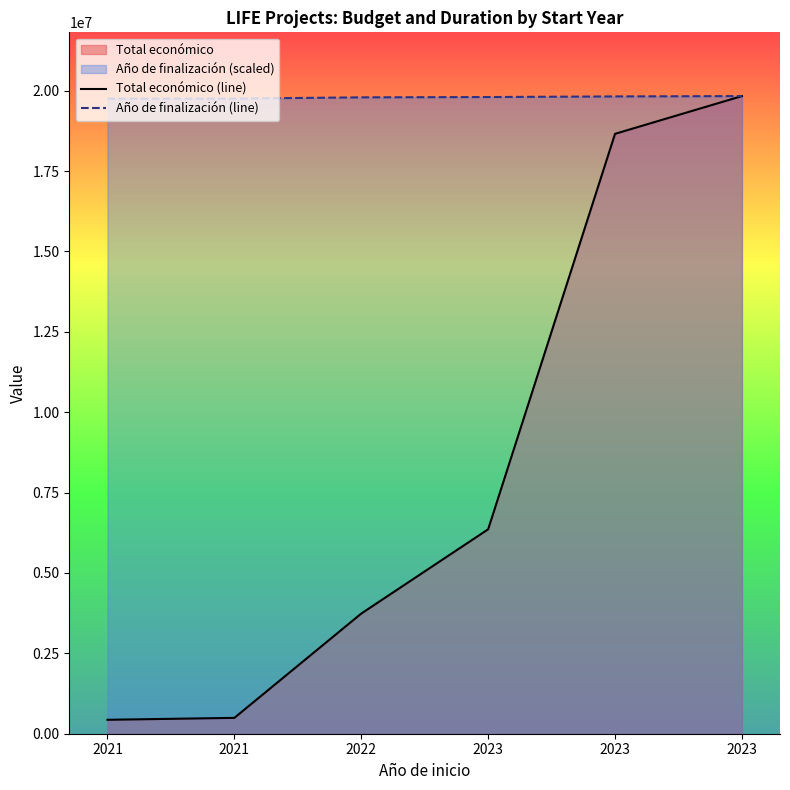

Reading left to right, transcribe all the data shown in this chart.

Total económico (line): 433202.0	492868.0	3736434.0	6357762.0	18656636.0	19829878.0
Año de finalización (line): 19751769.2	19751769.2	19790823.6	19800587.2	19820114.4	19829878.0